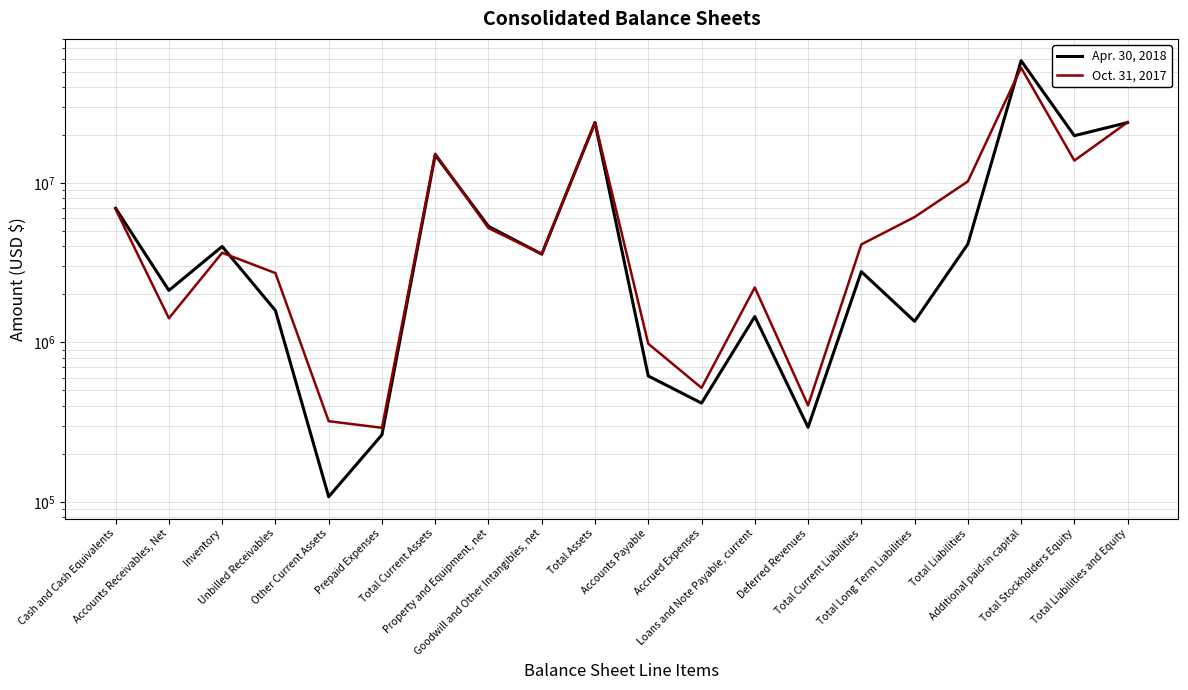

At which label does Oct. 31, 2017 reach its minimum?

Prepaid Expenses